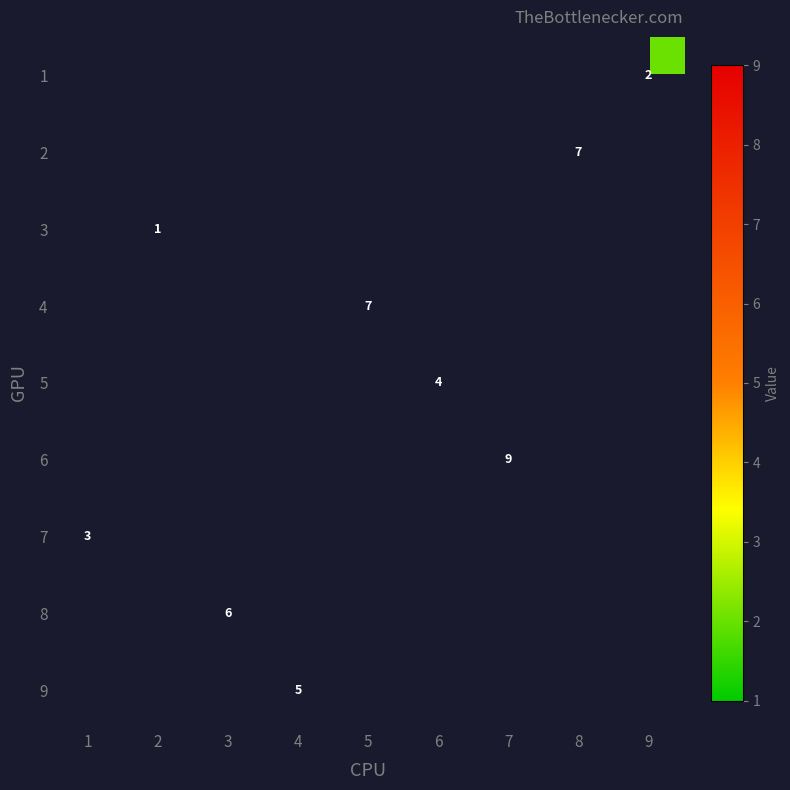

What is the greatest value displayed?

9.0